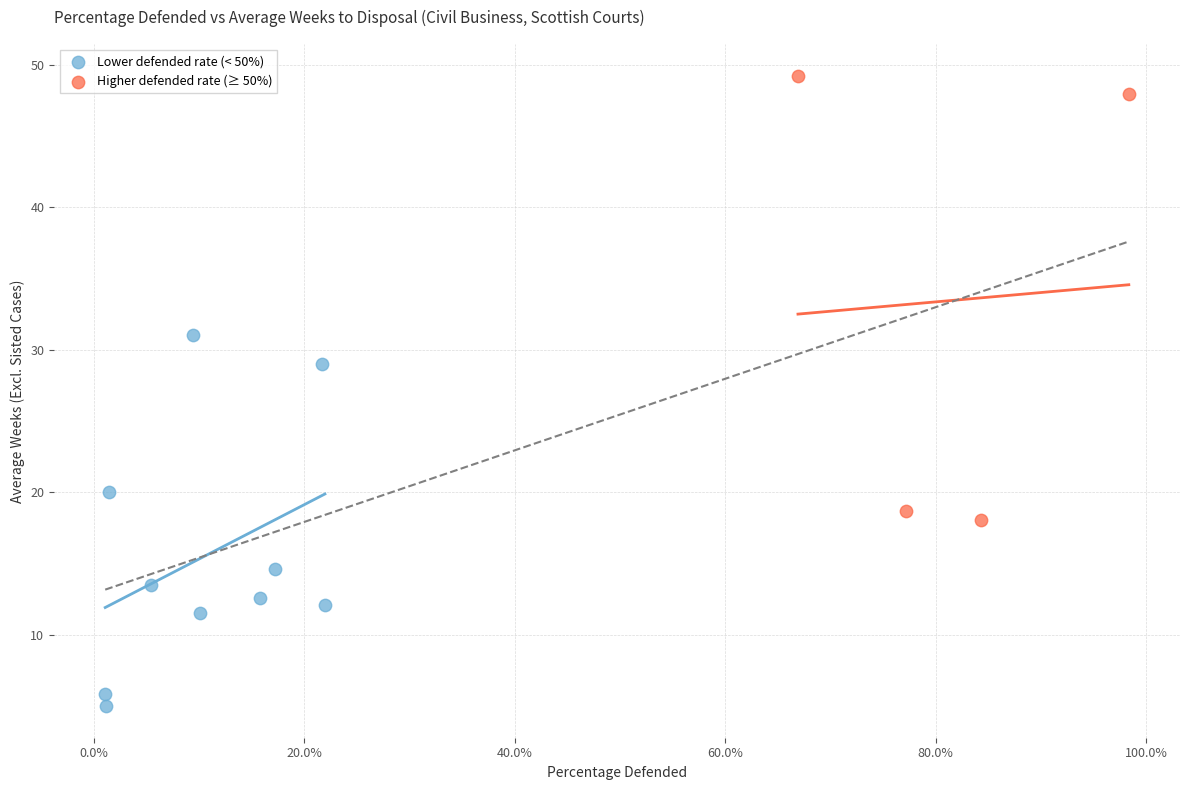

Which series has the widest spread of Y values?

Higher defended rate (≥ 50%)